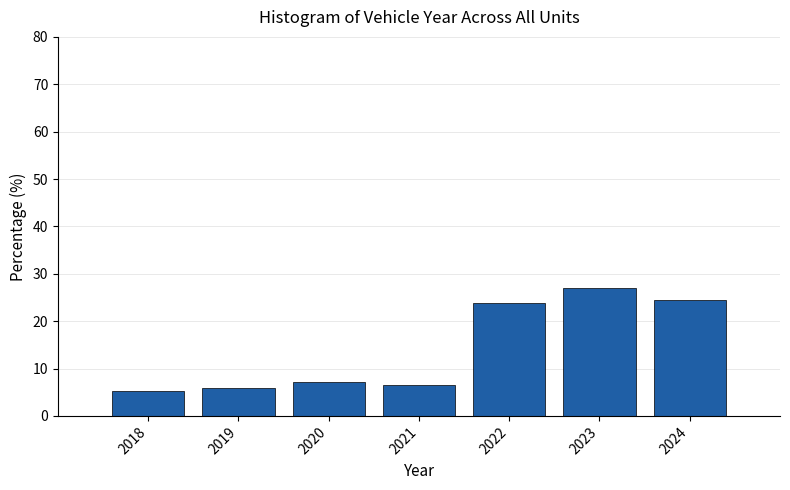

Reading left to right, transcribe this chart: for each bar, give the range it covers on the x-axis and its height. The values are not printed on the chart, so give them approximately, as read against the axis.

2017.5 to 2018.5: 5
2018.5 to 2019.5: 6
2019.5 to 2020.5: 7
2020.5 to 2021.5: 6
2021.5 to 2022.5: 24
2022.5 to 2023.5: 27
2023.5 to 2024.5: 25